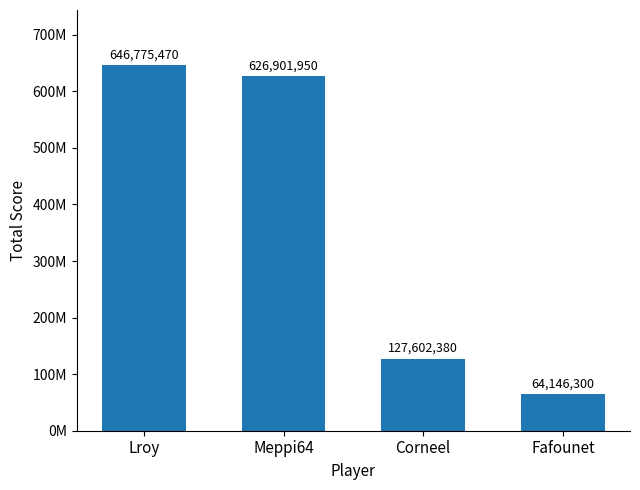

Does the chart contain any negative values?

No